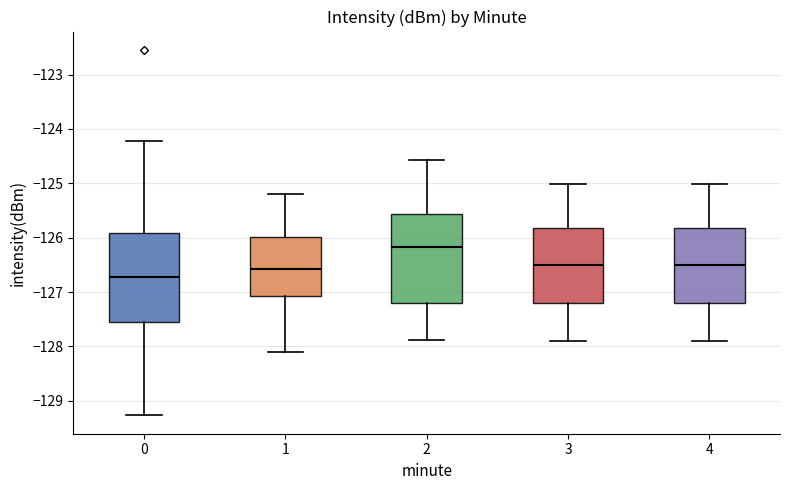

Where does the lower whisker of the box at x = 2 end on the y-axis? The values are not printed on the chart, so give them approximately, as read against the axis.

-127.9